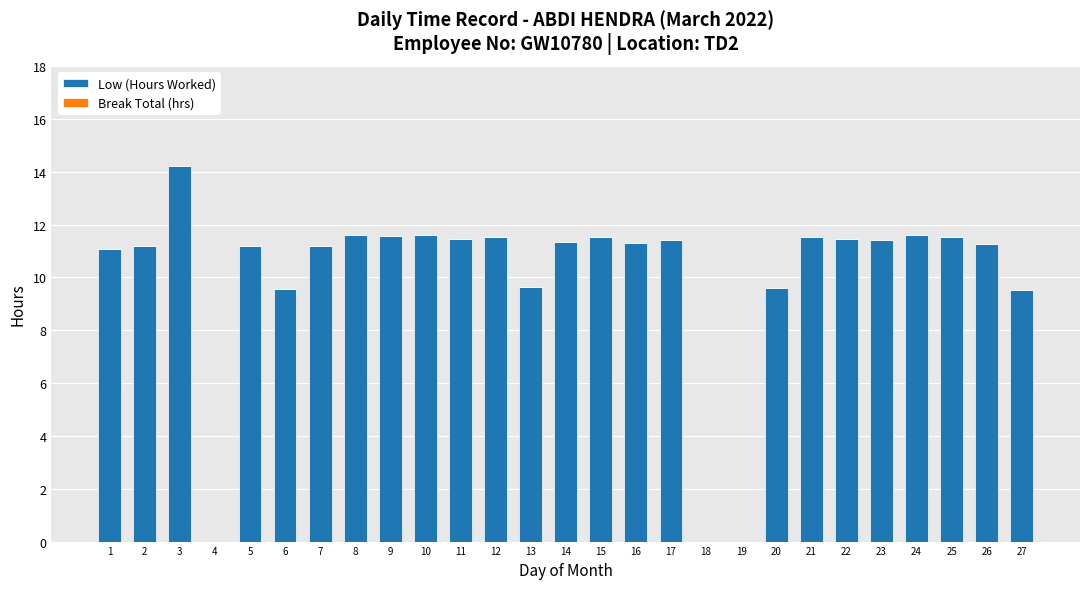

True or false: the data shows 9.9 at 18.

False